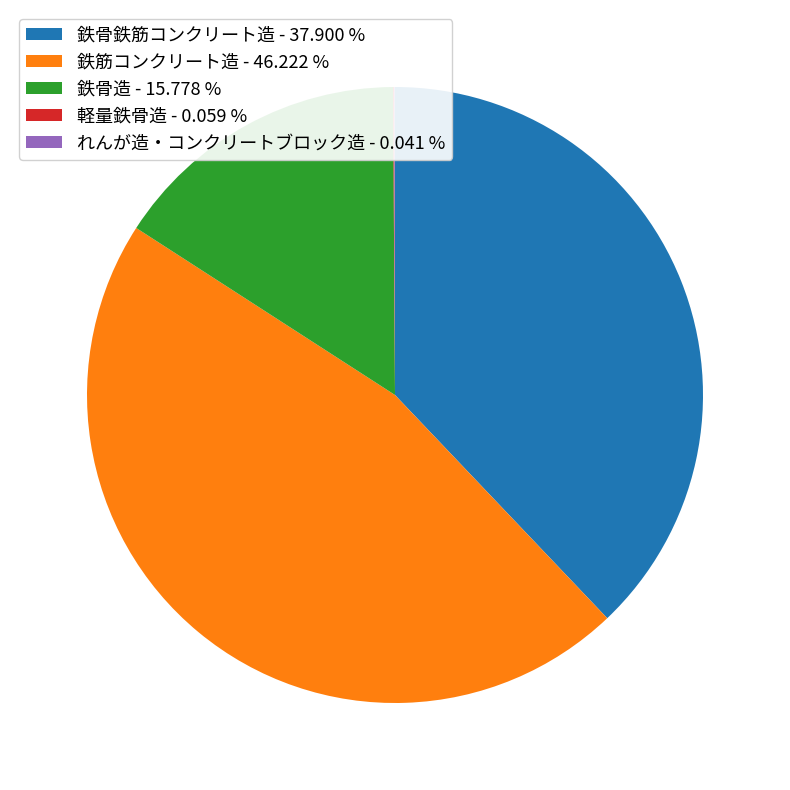

Approximately how many times larger is the value at 鉄骨鉄筋コンクリート造 - 37.900 % compared to 鉄骨造 - 15.778 %?

2.4